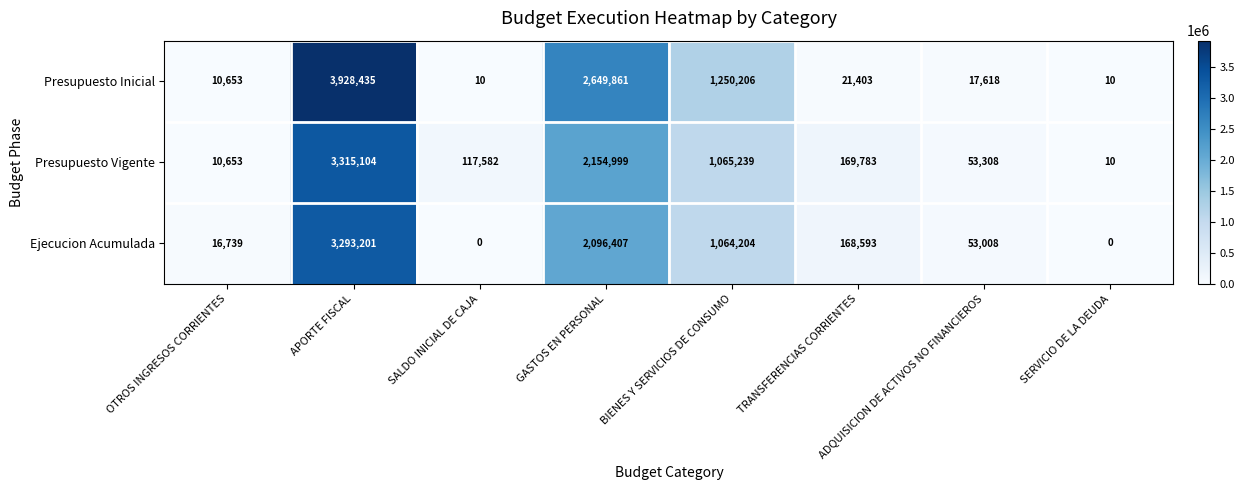

What is the difference between the maximum and minimum values in the Presupuesto Inicial series?

3928425